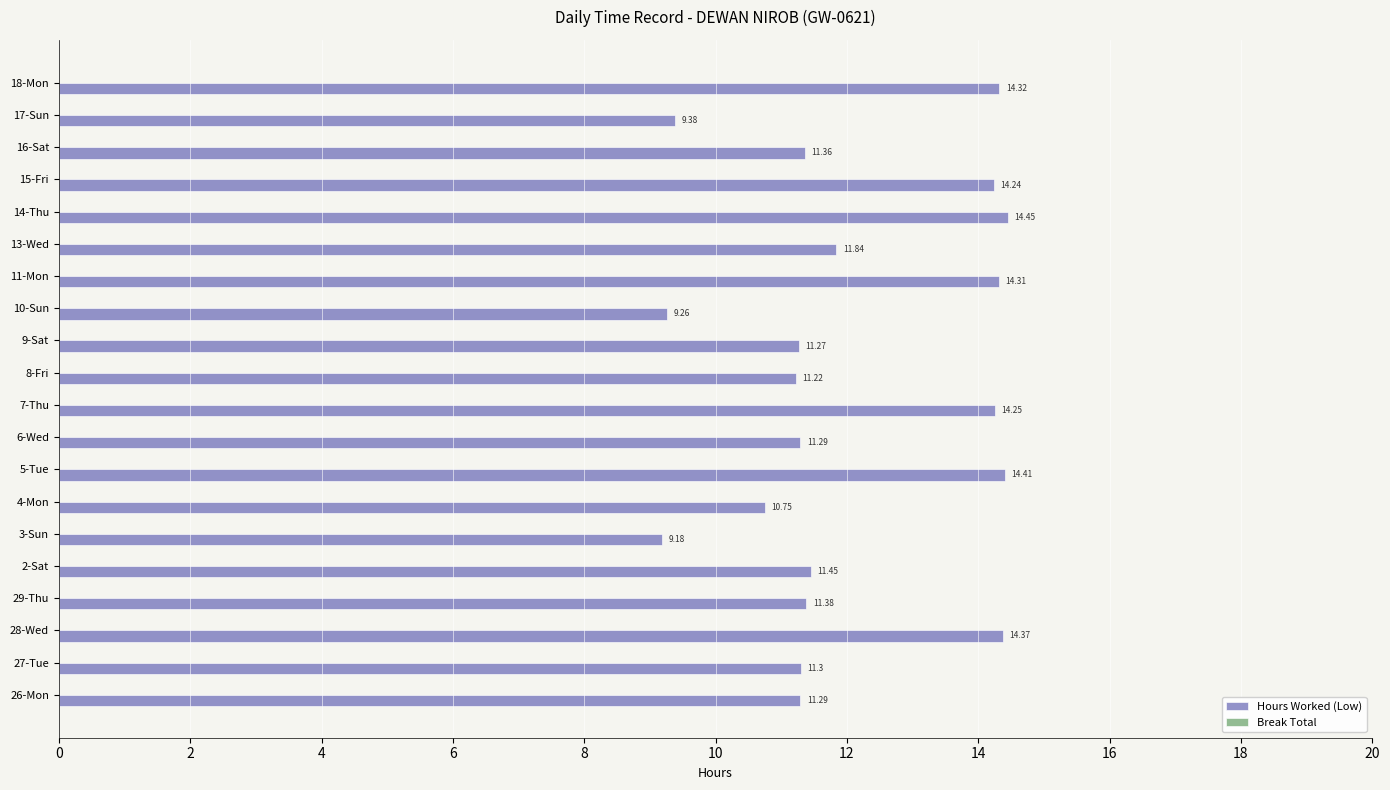

What is the change in value from 2-Sat to 4-Mon?

-0.7